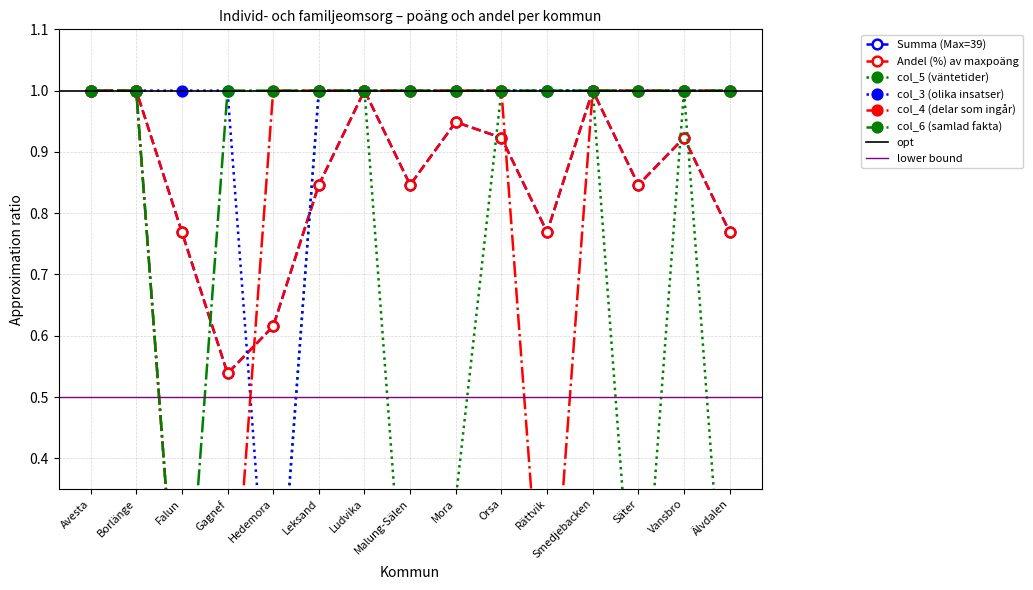

What is the label of the 8th point from the left?

Malung-Sälen